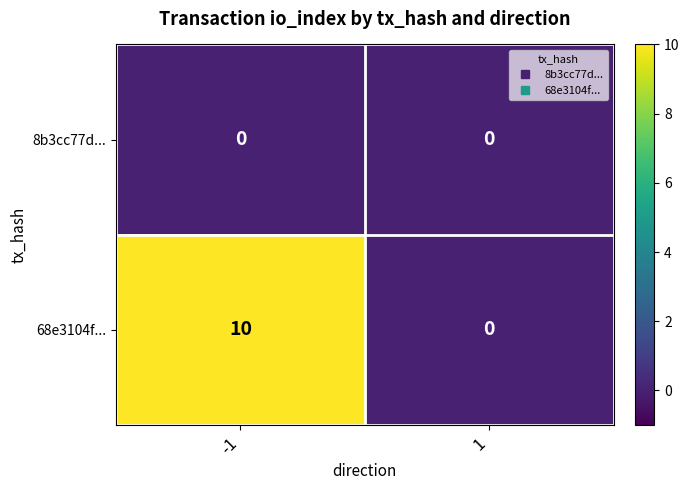

What is the total value across all series at -1?

10